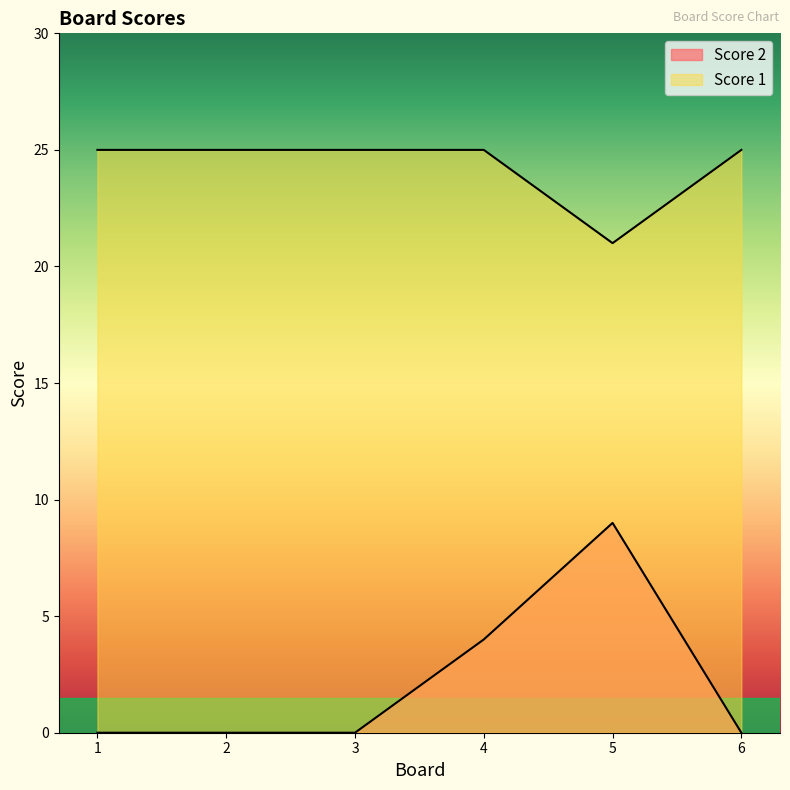

How many lines are shown in the chart?

2